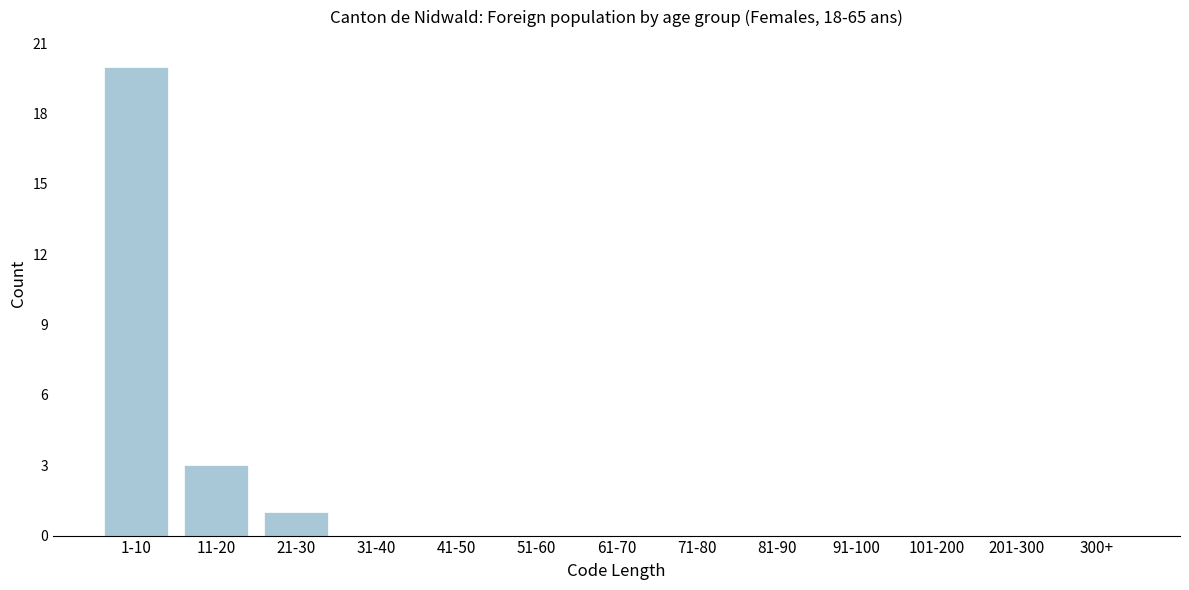

Reading left to right, what are all the values shown in this chart?

1-10=20	11-20=3	21-30=1	31-40=0	41-50=0	51-60=0	61-70=0	71-80=0	81-90=0	91-100=0	101-200=0	201-300=0	300+=0